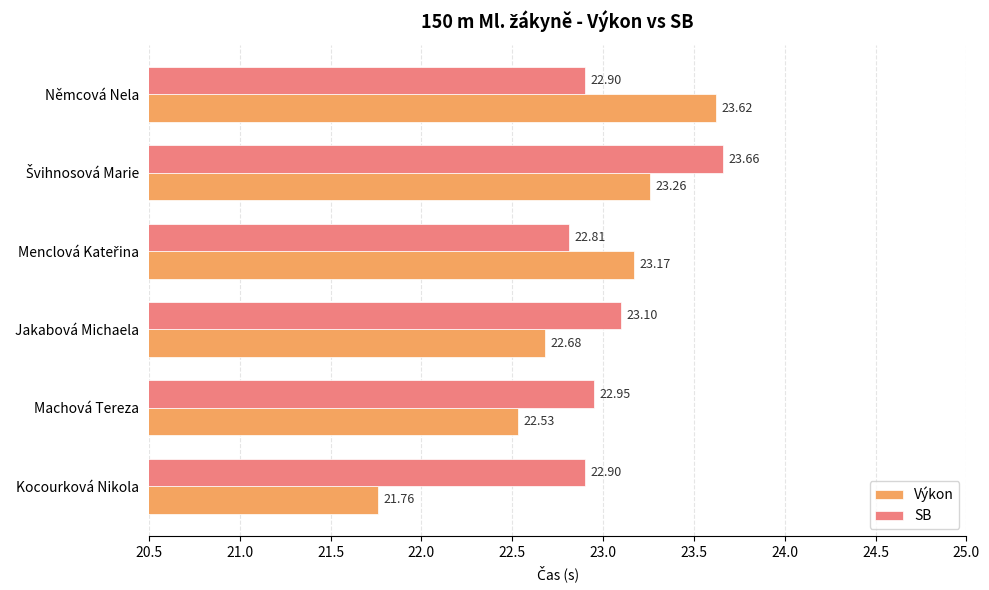

Which series has the largest total across all categories?

SB